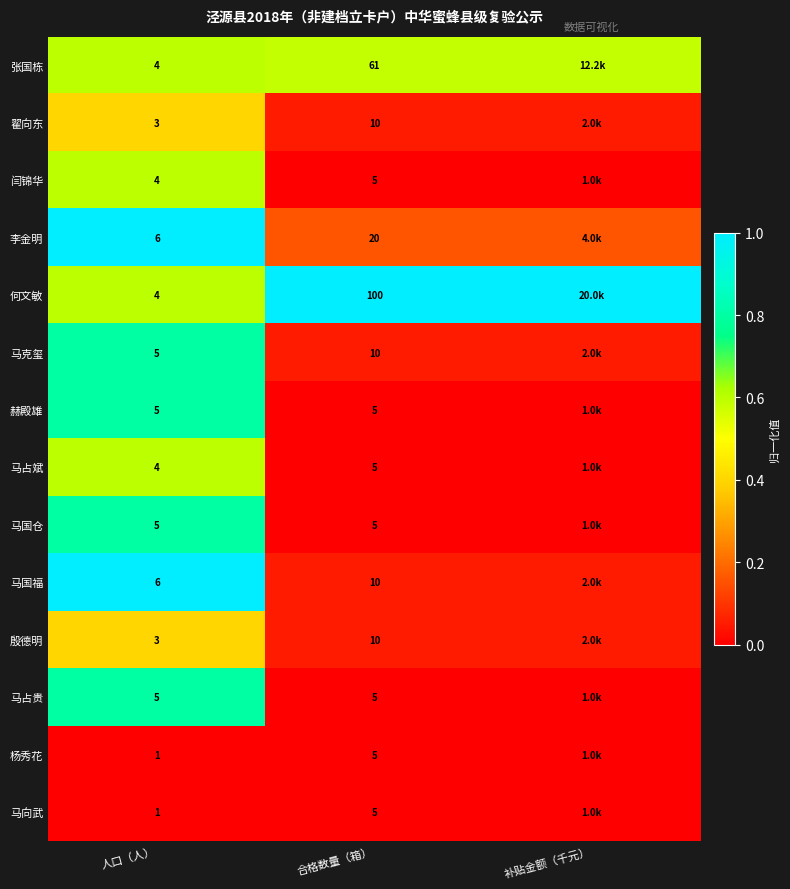

What is the total value across all series at 人口（人）?

56.0